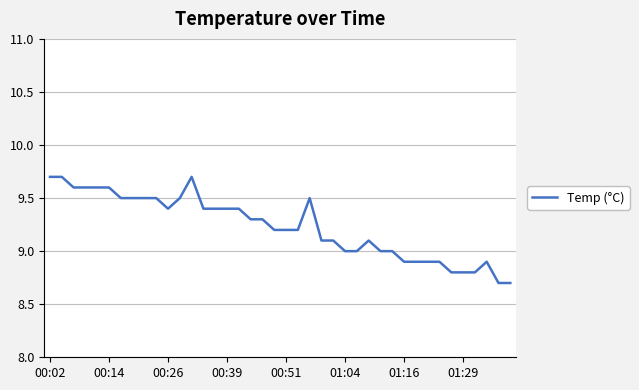

What is the smallest value displayed?

8.7